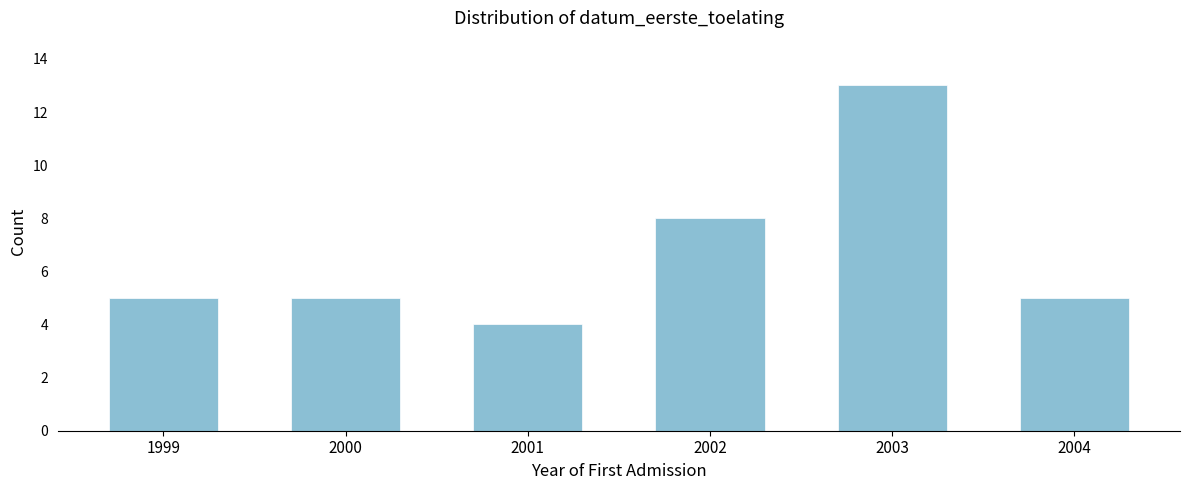

Reading right to left, what are all the values shown in this chart?

2004=5	2003=13	2002=8	2001=4	2000=5	1999=5